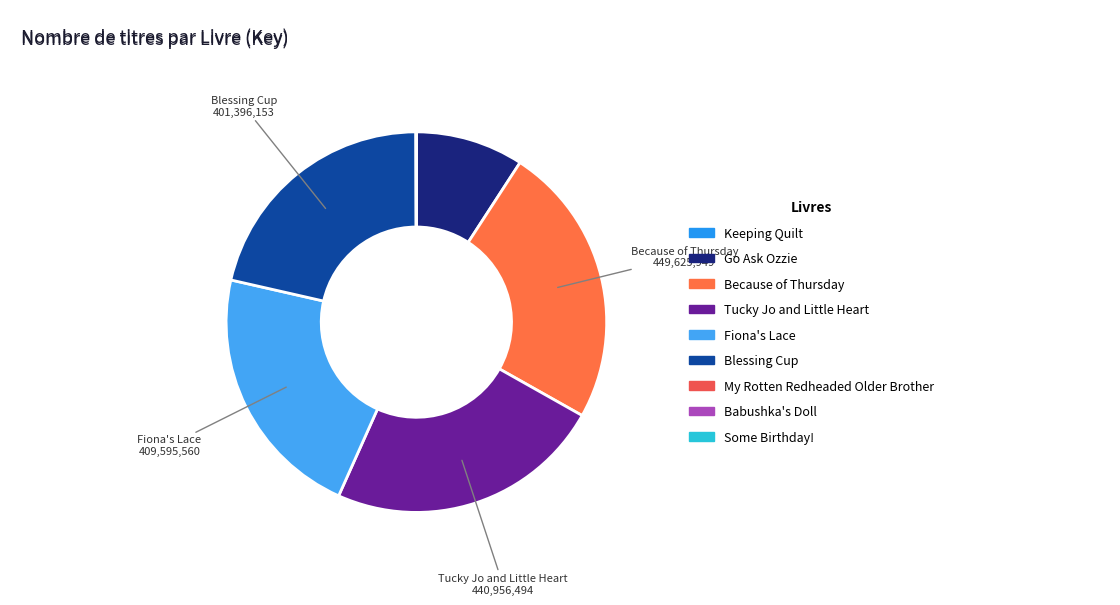

Is there a majority slice in this chart?

No